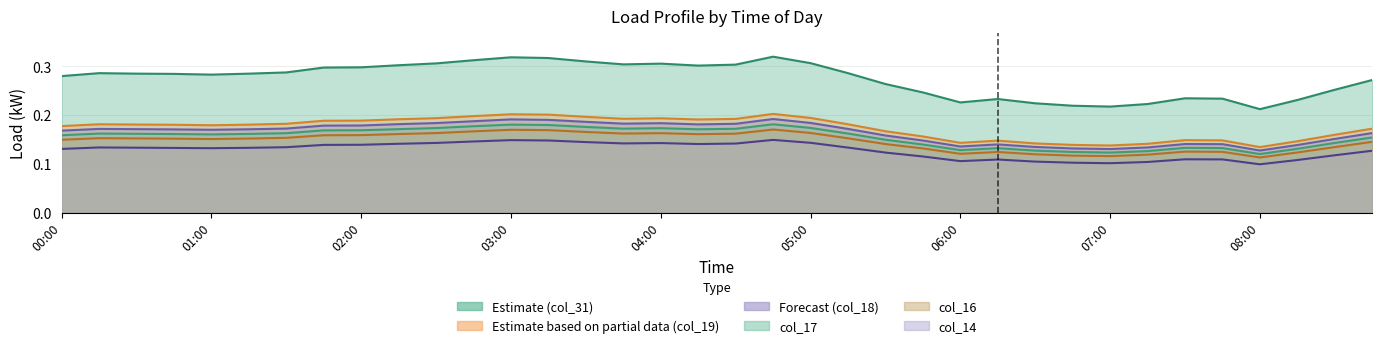

How many interior local valleys does the col_14 series have?

6